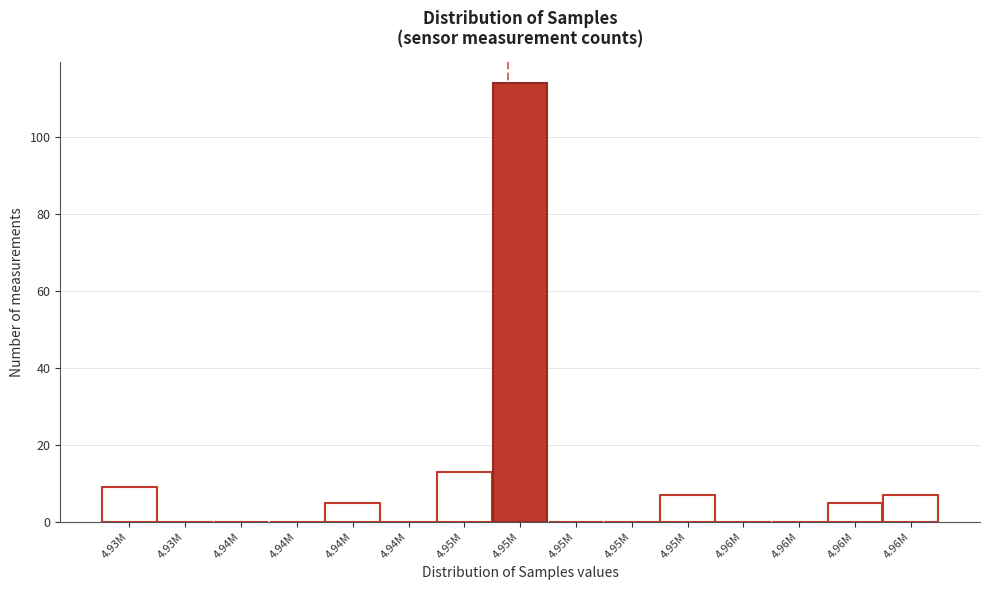

Count the number of categories in the chart.

15